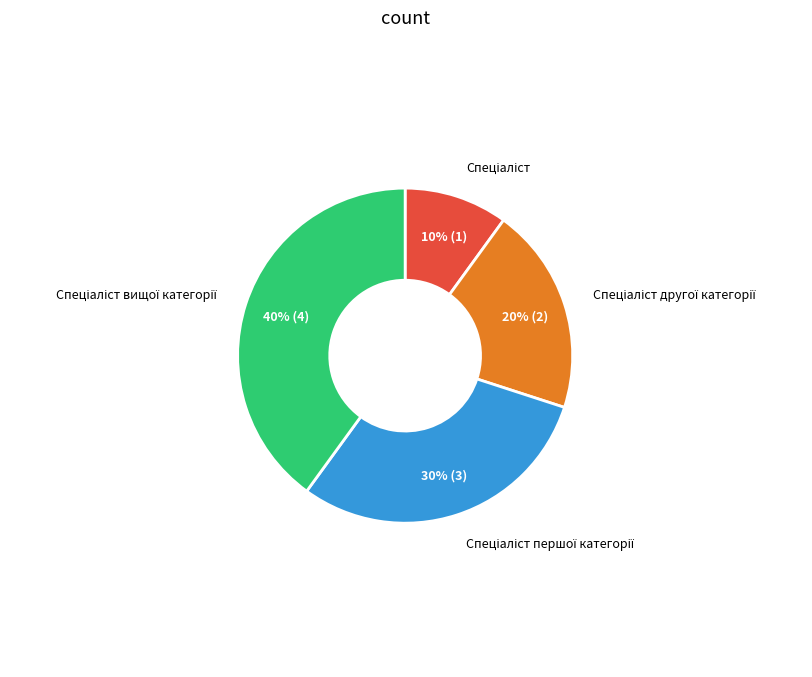

Count the number of slices in the pie.

4